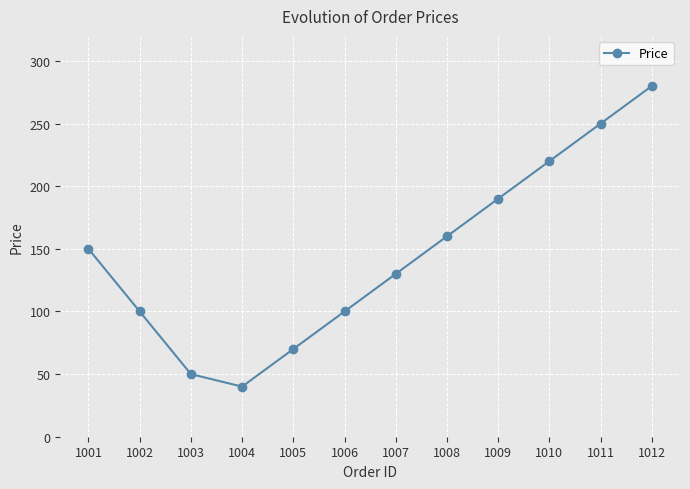

How many interior local valleys (lower than both neighbors) does the data have?

1